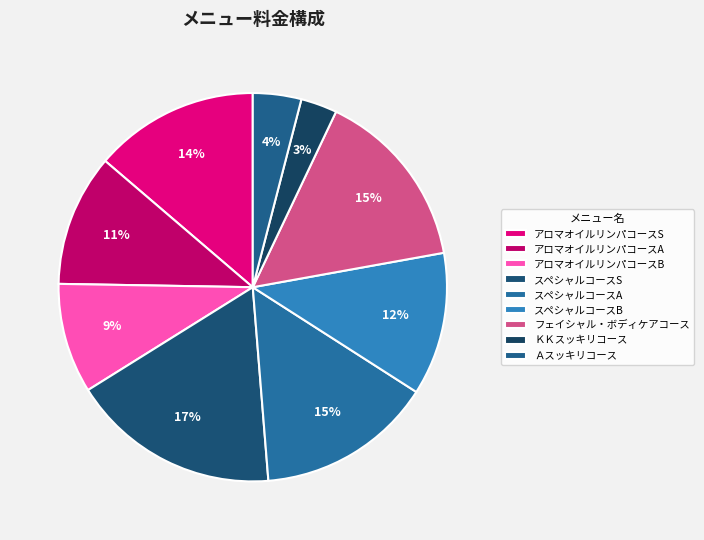

What is the change in value from アロマオイルリンパコースA to スペシャルコースA?

+4000